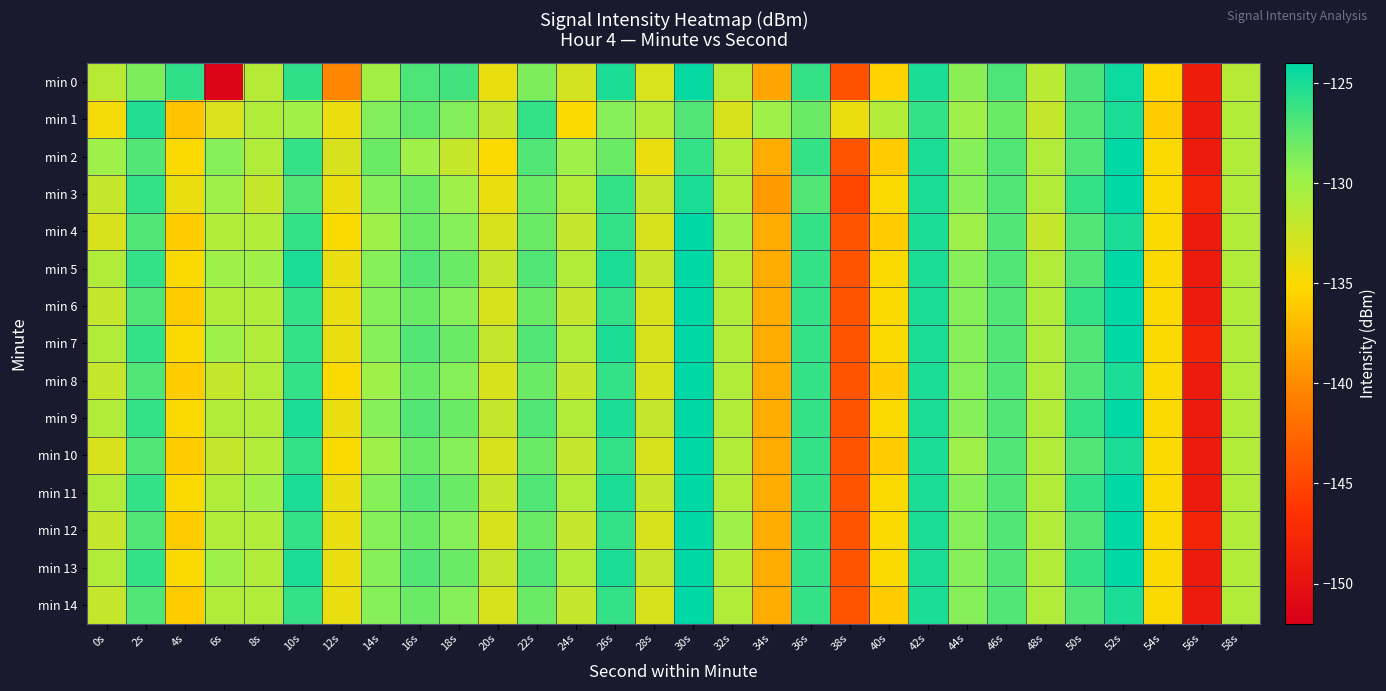

Which series changed the most between 10s and 20s?

min 2